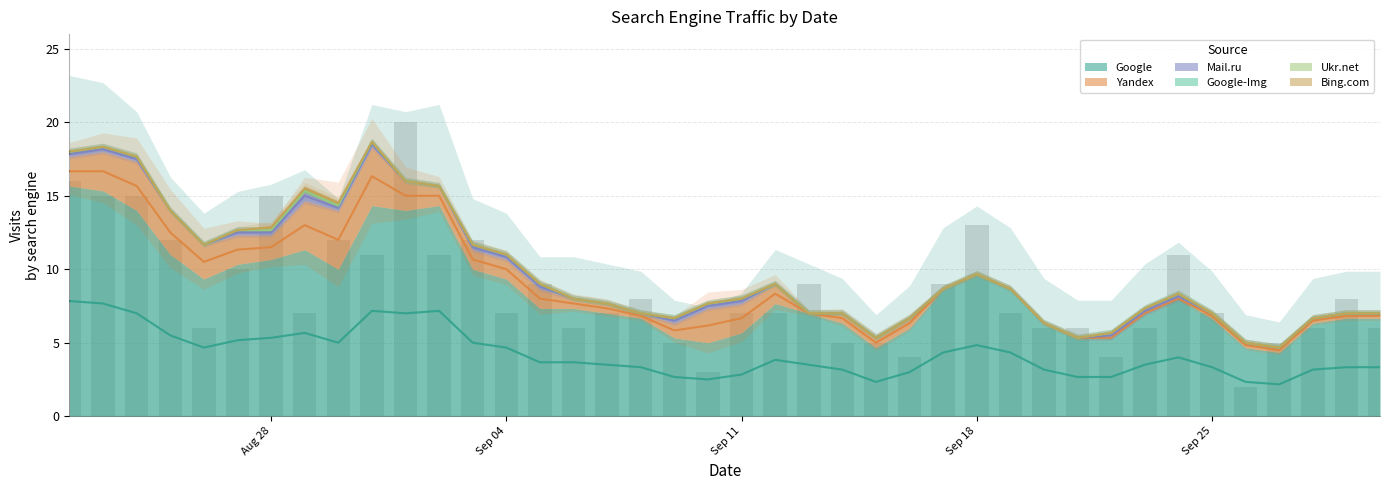

Which category has the highest value in the Google-Img series?

2017-08-22